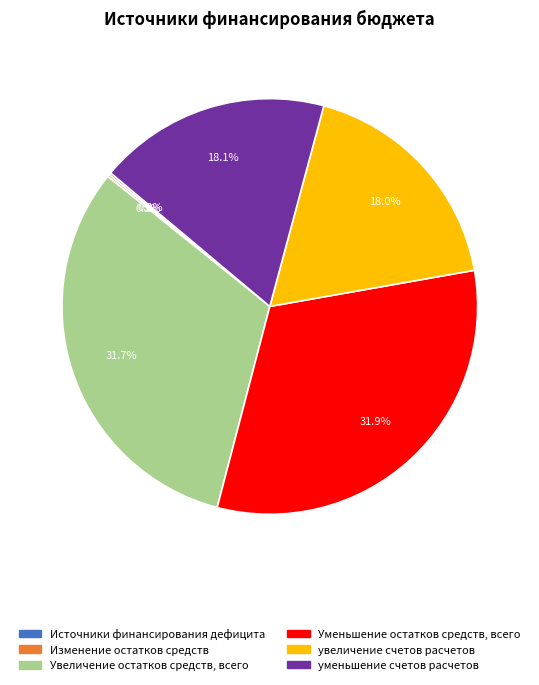

Does any single category account for the majority?

No